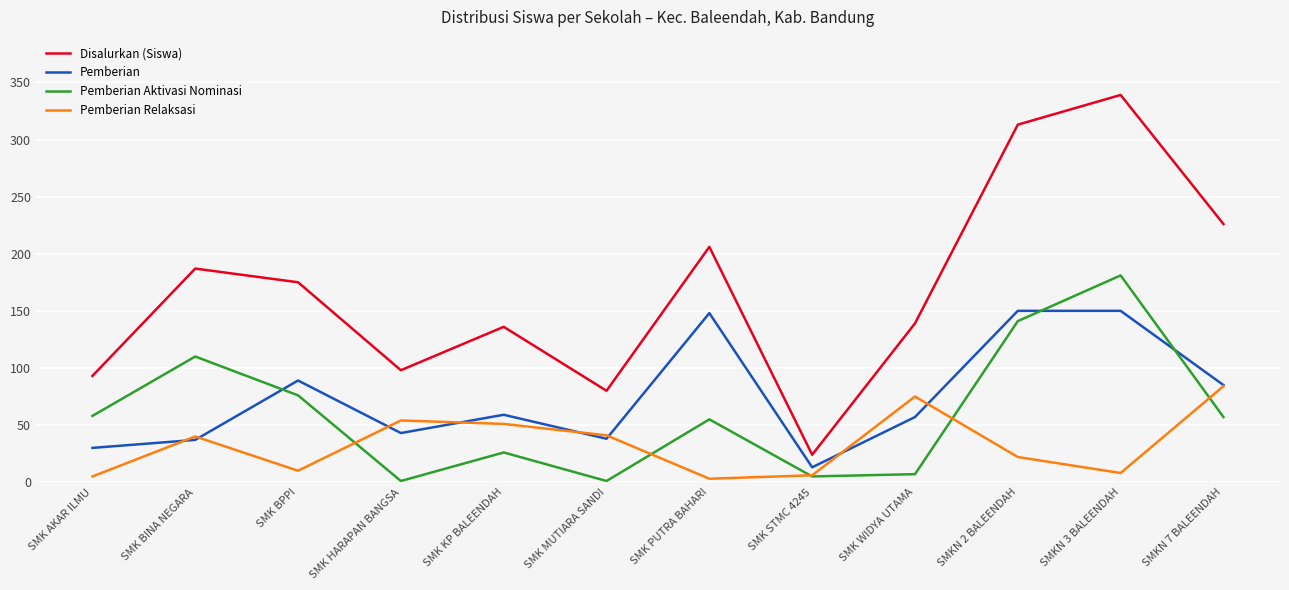

What is the spread (max minus min) of values at SMK KP BALEENDAH?

110